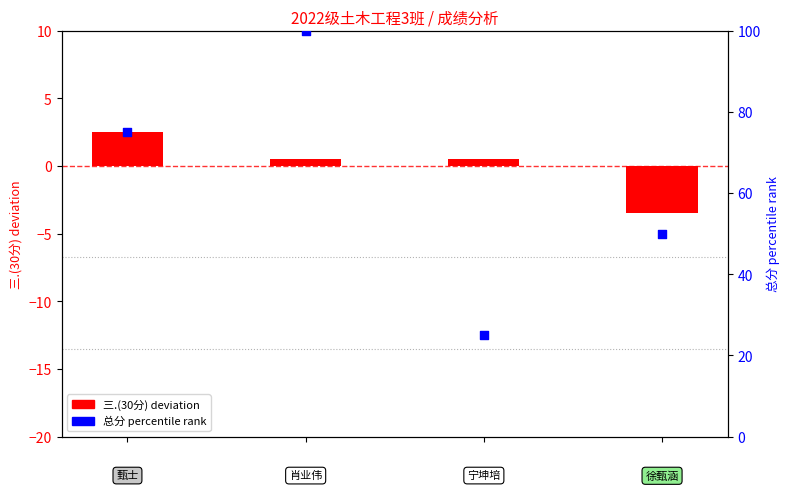

What is the ratio of the value at 0 to the value at 1?

0.8